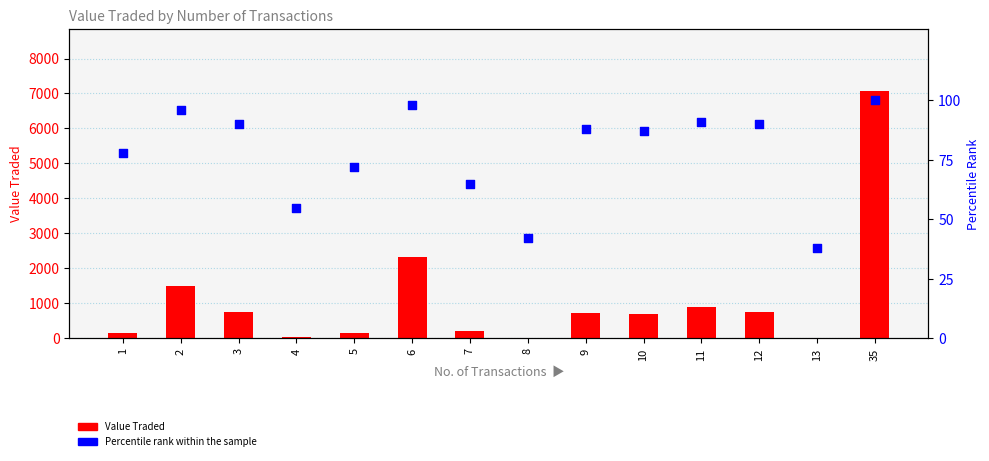

What are all the series names shown in the legend?

Value Traded, Percentile rank within the sample